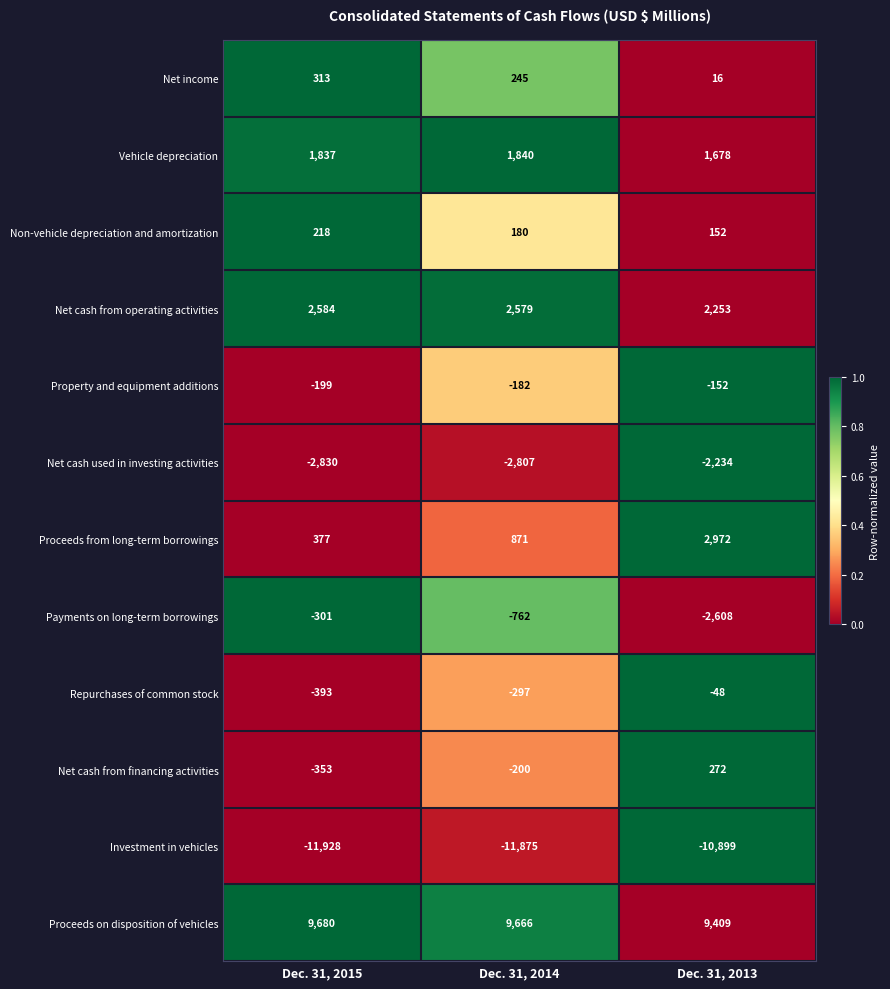

List the series in order of their peak value, highest first.

Proceeds on disposition of vehicles, Proceeds from long-term borrowings, Net cash from operating activities, Vehicle depreciation, Net income, Net cash from financing activities, Non-vehicle depreciation and amortization, Repurchases of common stock, Property and equipment additions, Payments on long-term borrowings, Net cash used in investing activities, Investment in vehicles